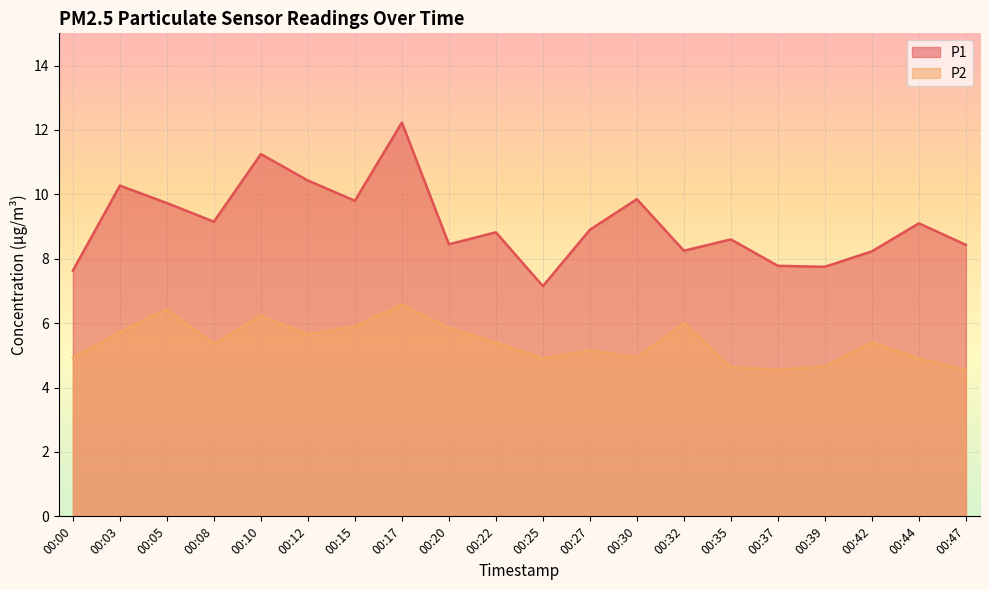

What is the minimum value for P1?

7.2